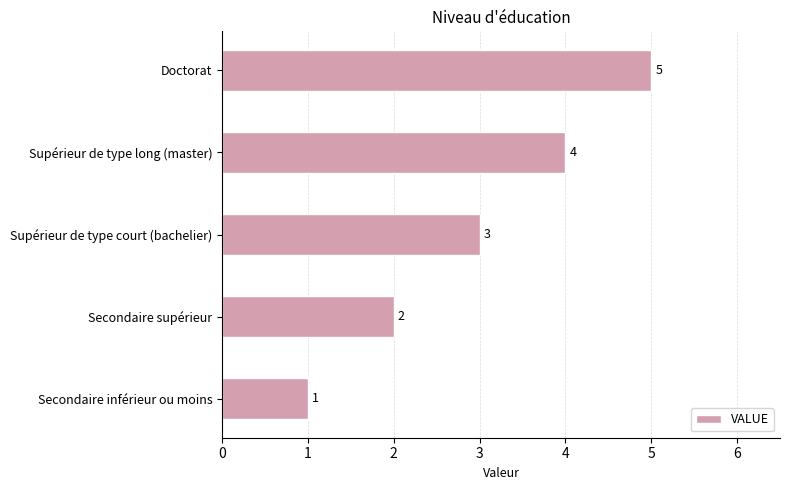

Between Secondaire inférieur ou moins and Supérieur de type court (bachelier), which is larger?

Supérieur de type court (bachelier)